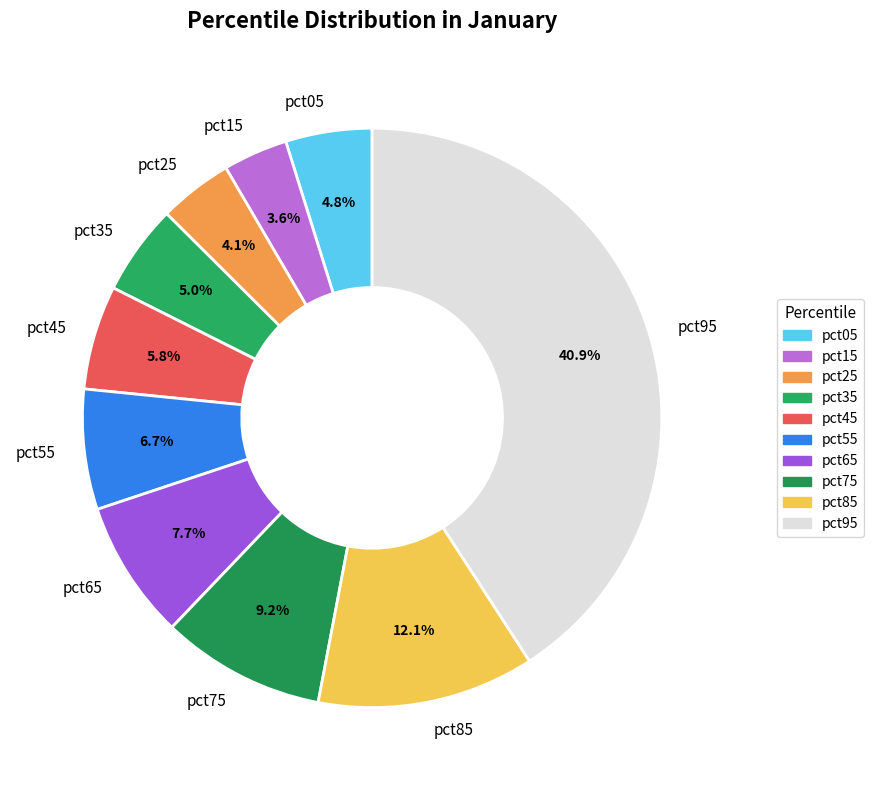

Which slice is the largest?

pct95